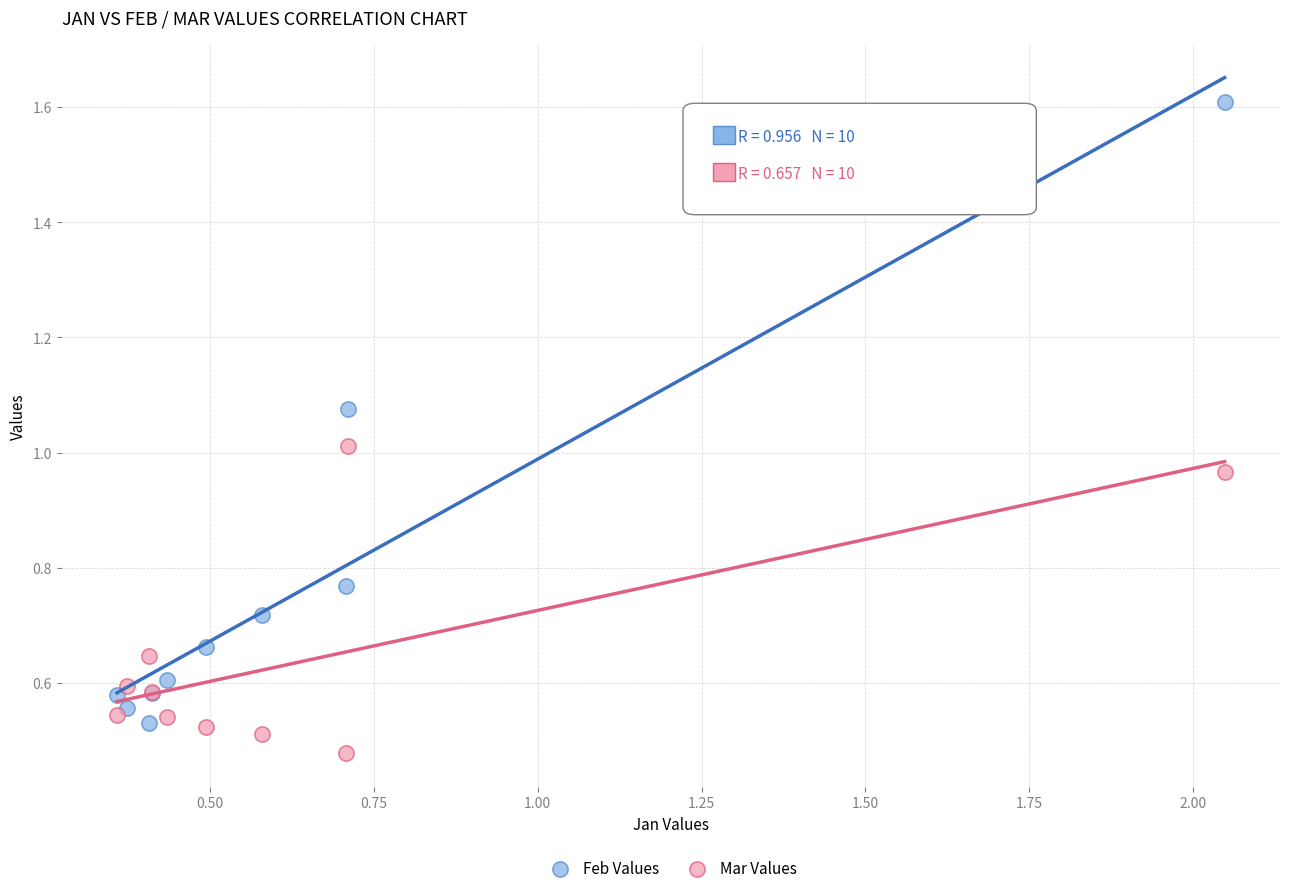

What is the X range (max minus min) for the scatter plot?

1.7